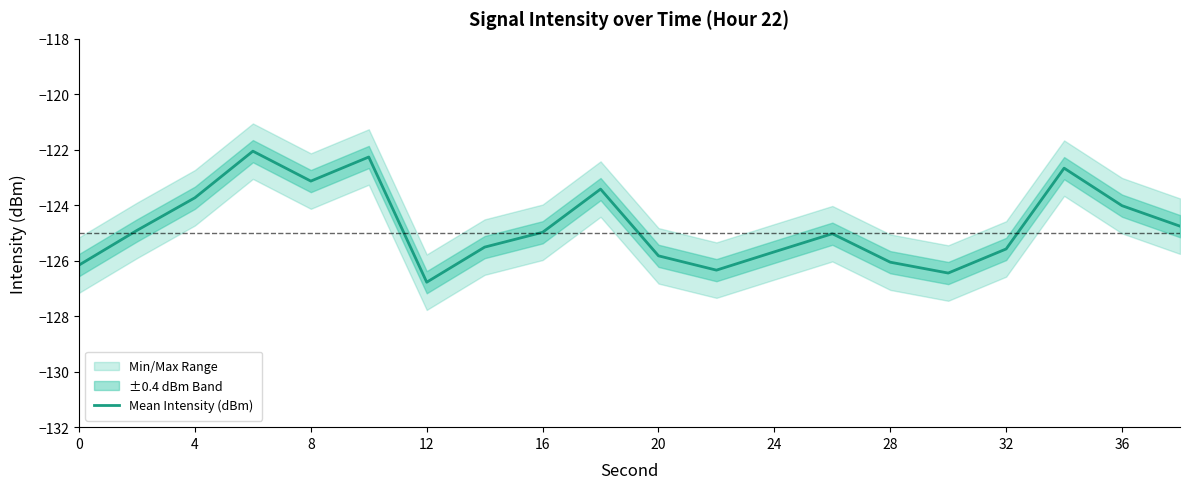

What is the smallest value displayed?

-126.8